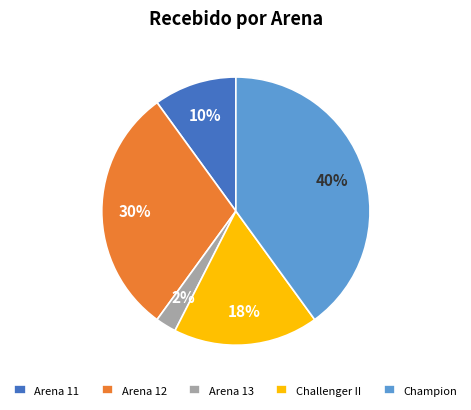

How many segments does this pie chart have?

5